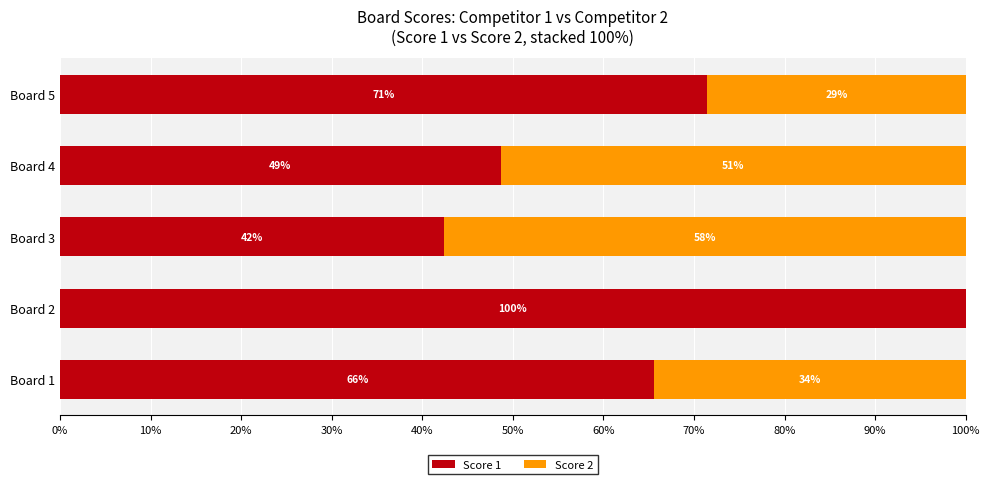

What are all the series names shown in the legend?

Score 1, Score 2